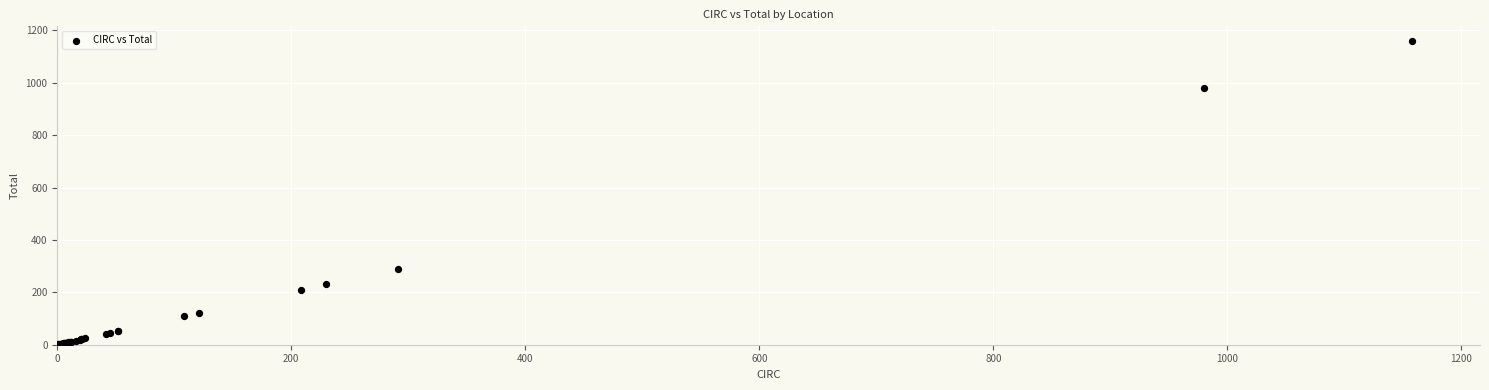

What Y value in the scatter plot is closest to 579?

291